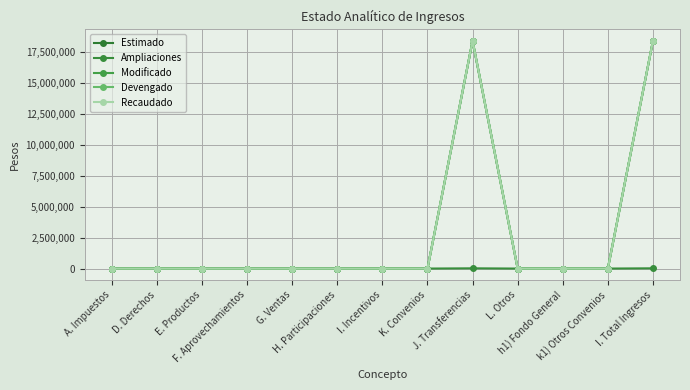

How many lines are shown in the chart?

5